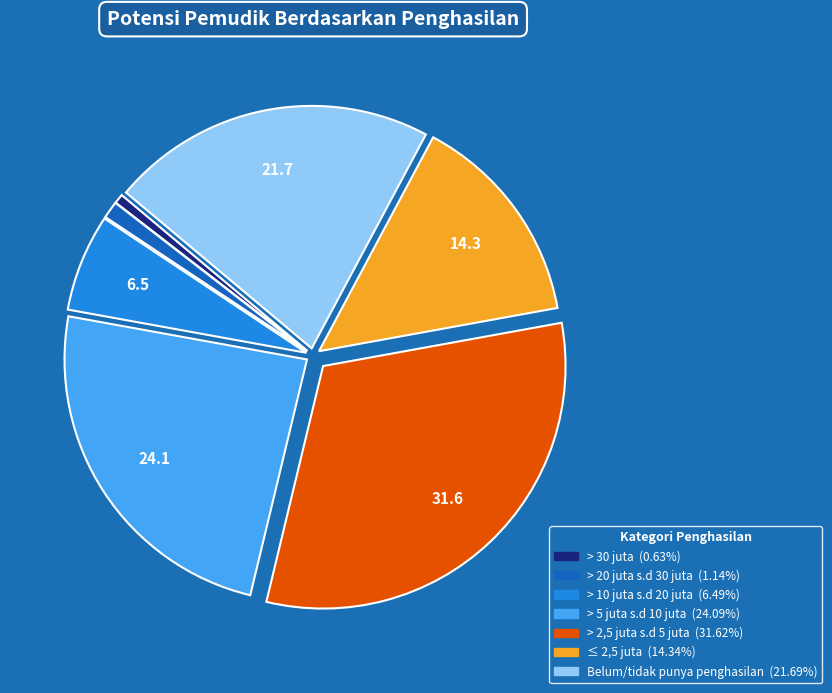

Is there any slice that represents more than half of the pie?

No